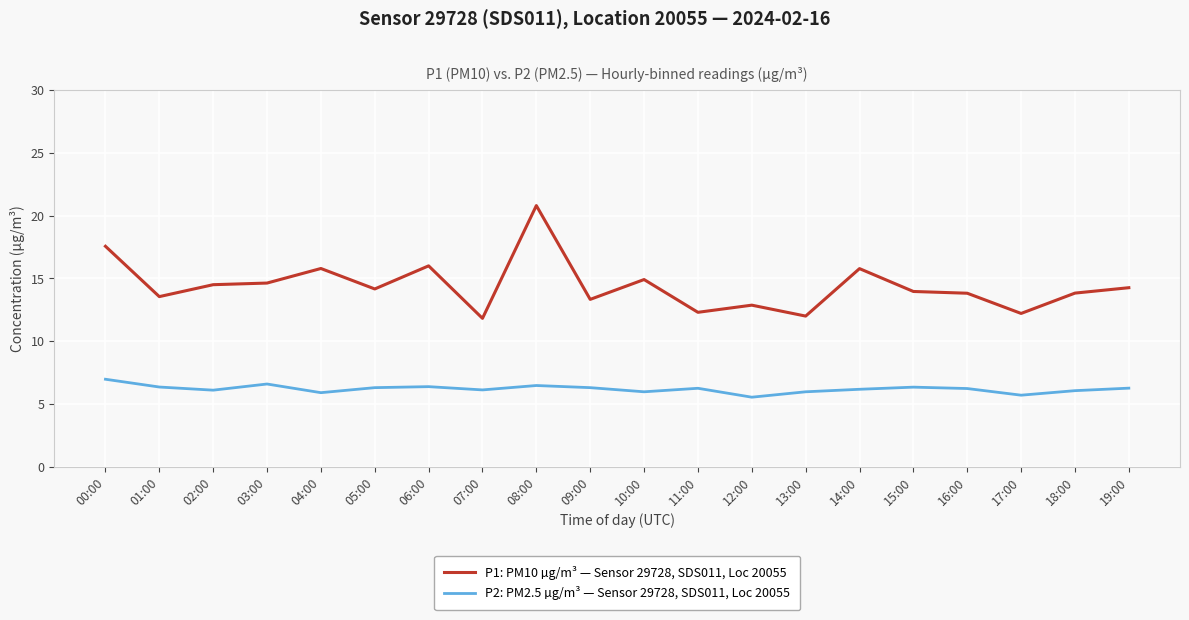

List the series in order of their peak value, lowest first.

P2: PM2.5 µg/m³ — Sensor 29728, SDS011, Loc 20055, P1: PM10 µg/m³ — Sensor 29728, SDS011, Loc 20055